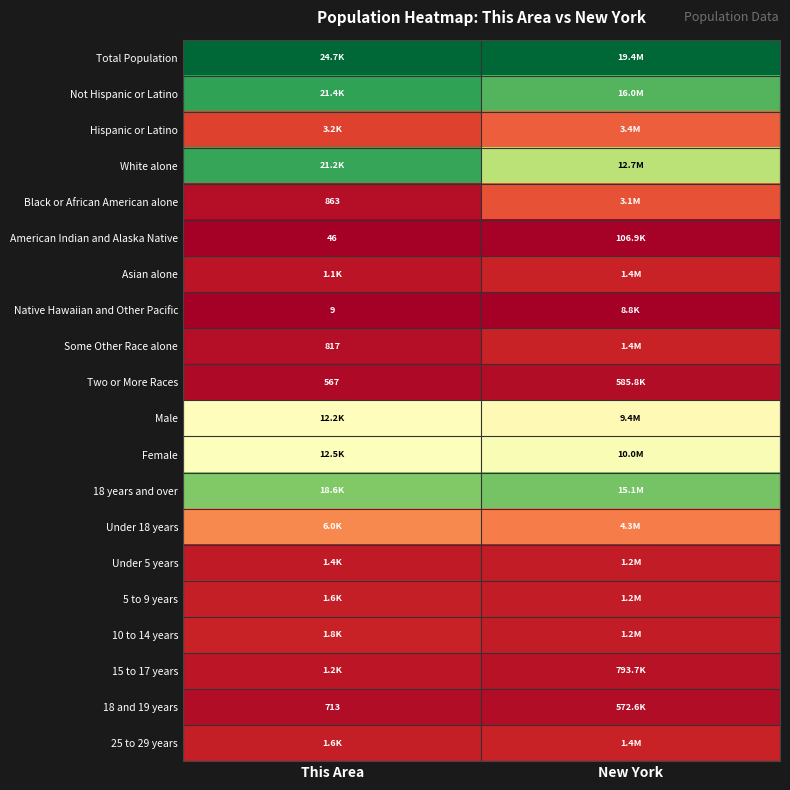

Is it true that Some Other Race alone equals 0.0 at New York?

False